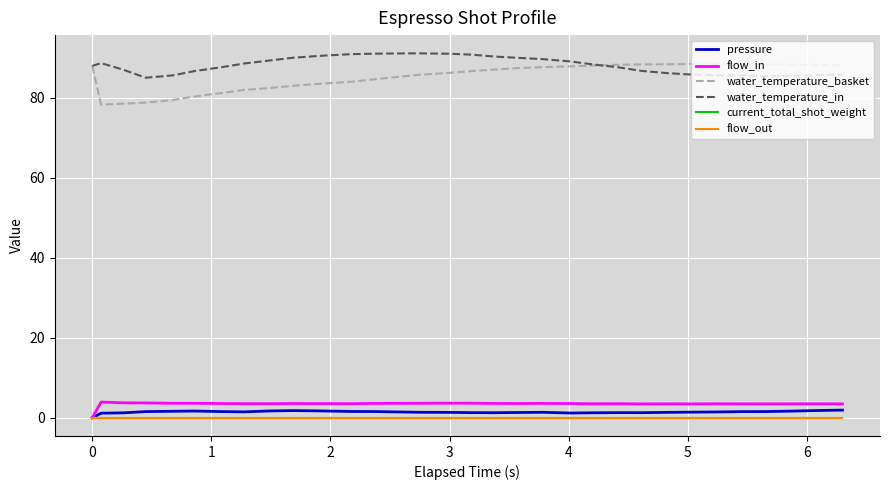

True or false: flow_out has more than 1 points higher than both neighbors.

False